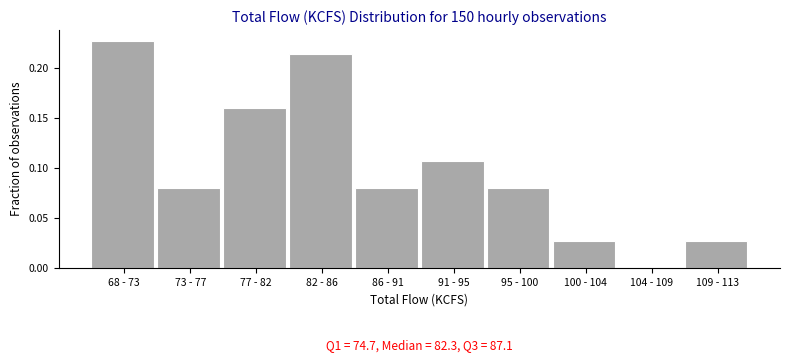

The chart shows a value of 0.2 at 91 - 95. True or false?

False